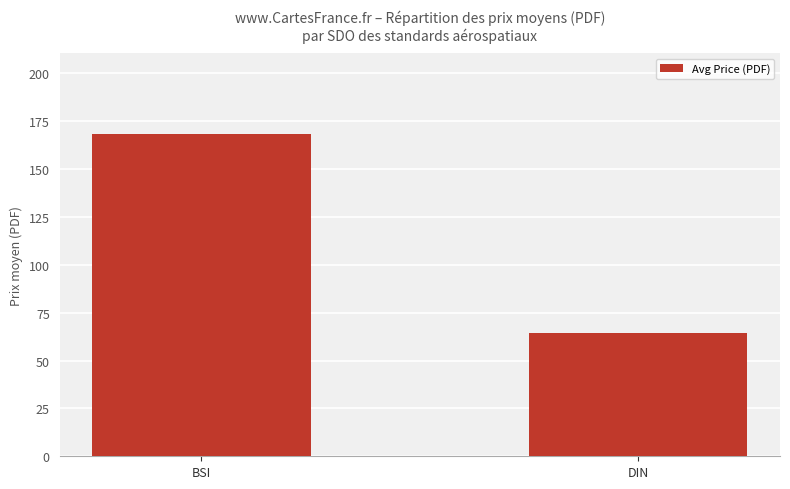

How many values are below 168?

1